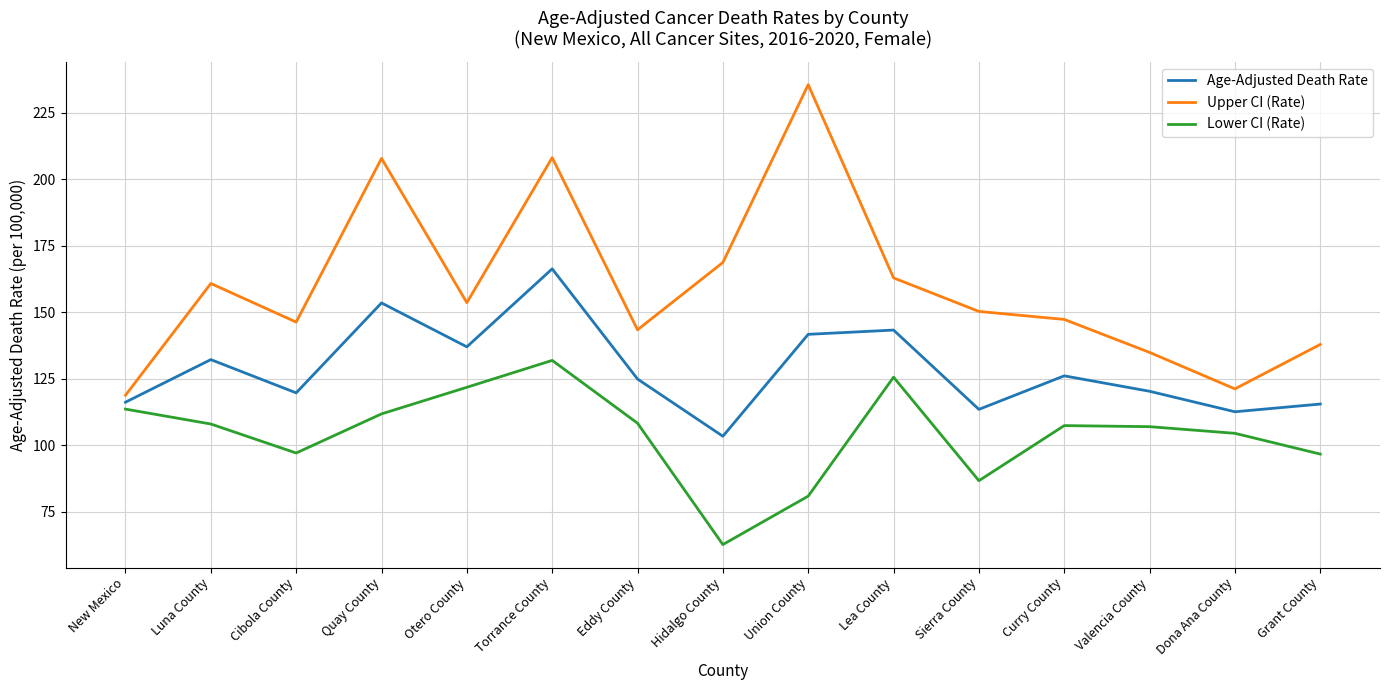

Which series changed the most between Torrance County and Hidalgo County?

Lower CI (Rate)